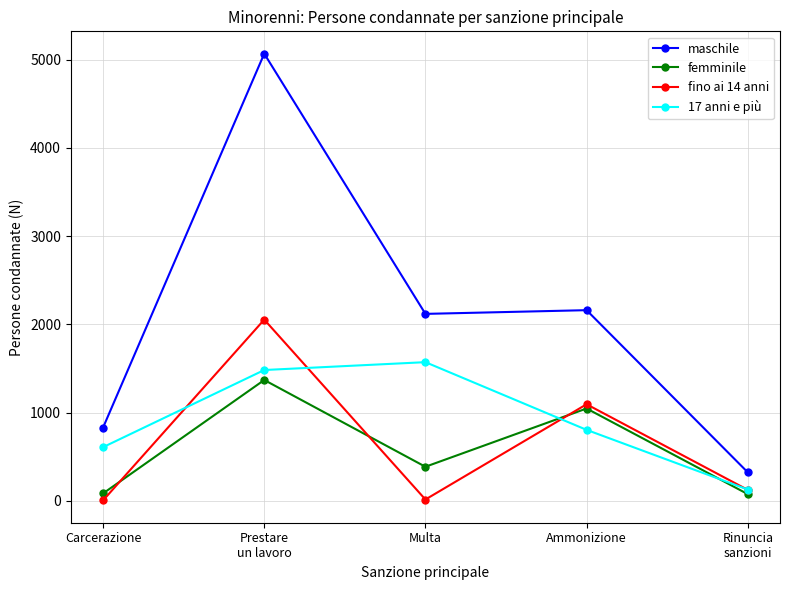

At which category does maschile reach its first local valley?

Multa